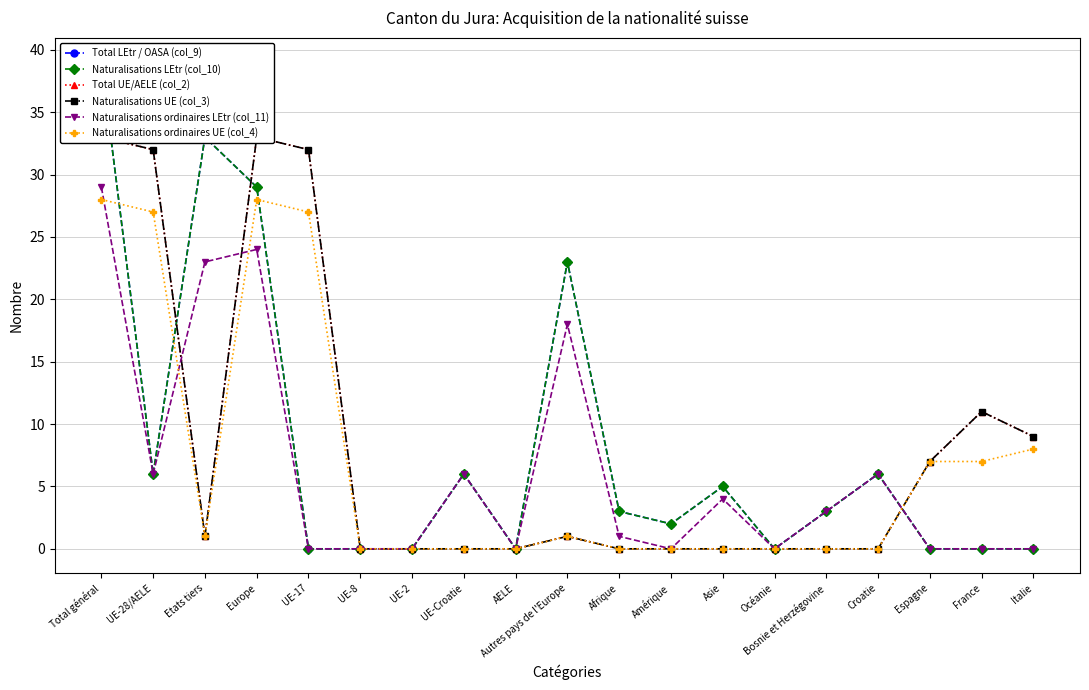

How many data points does each series have?

19